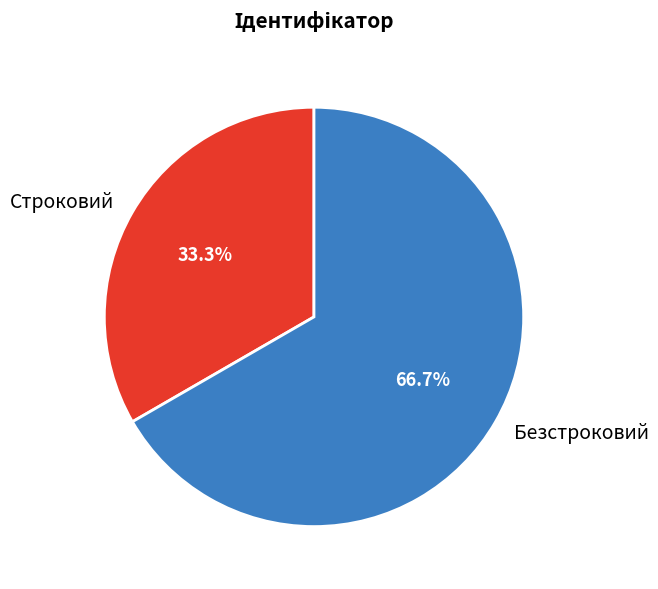

True or false: Безстроковий accounts for 67% of the total.

True